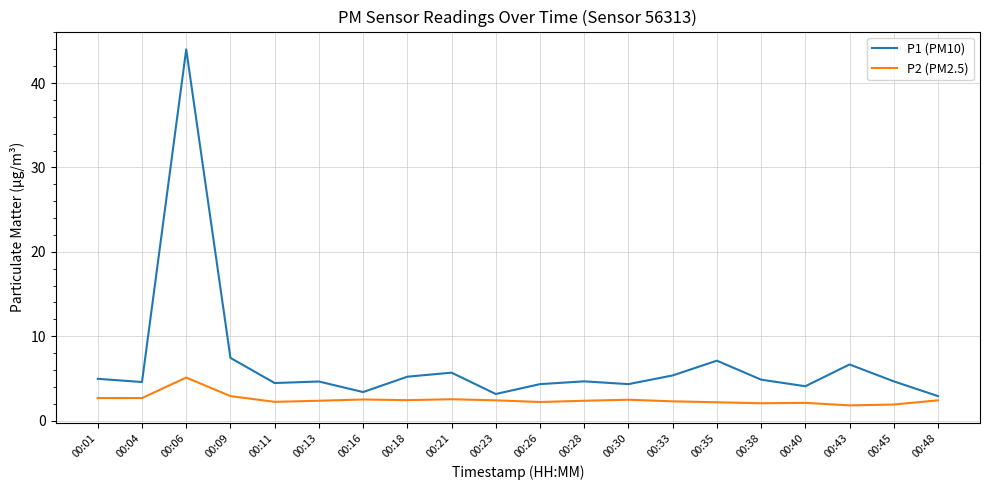

At which category is the sum across all series the highest?

00:06